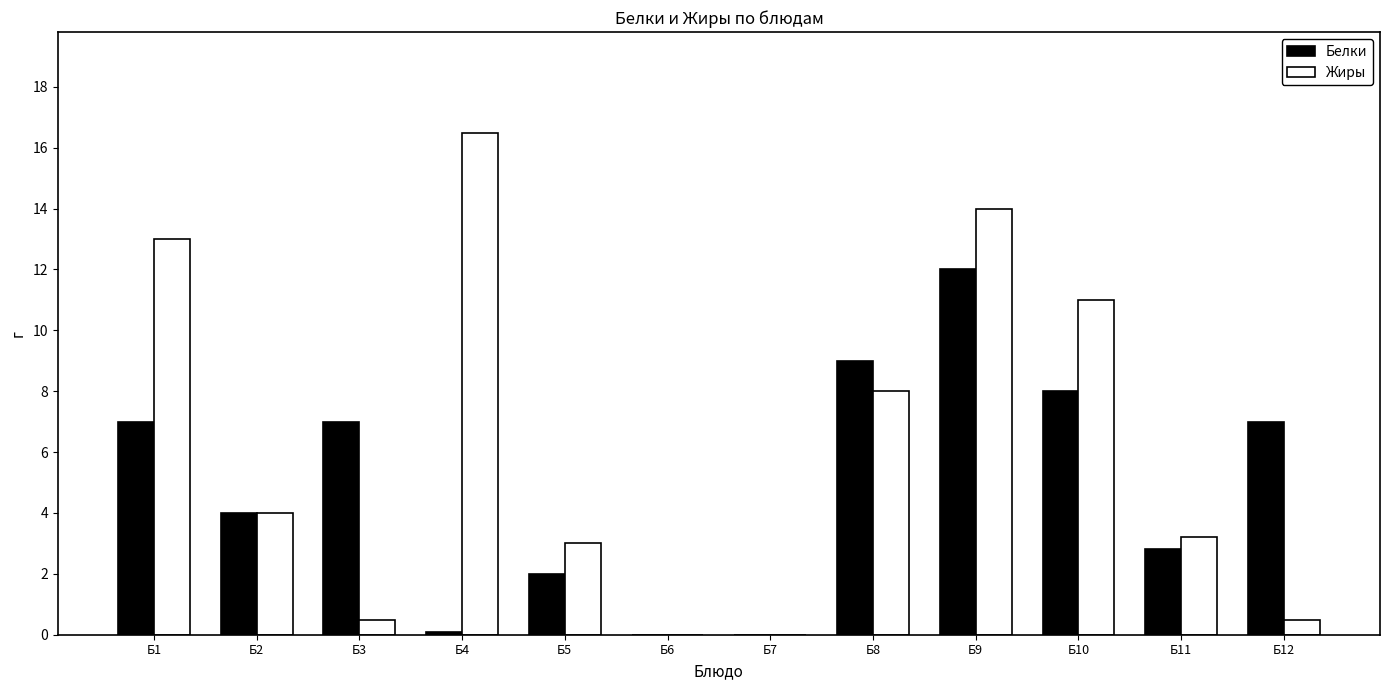

What is the sum of the Жиры values at Б5 and Б6?

3.0